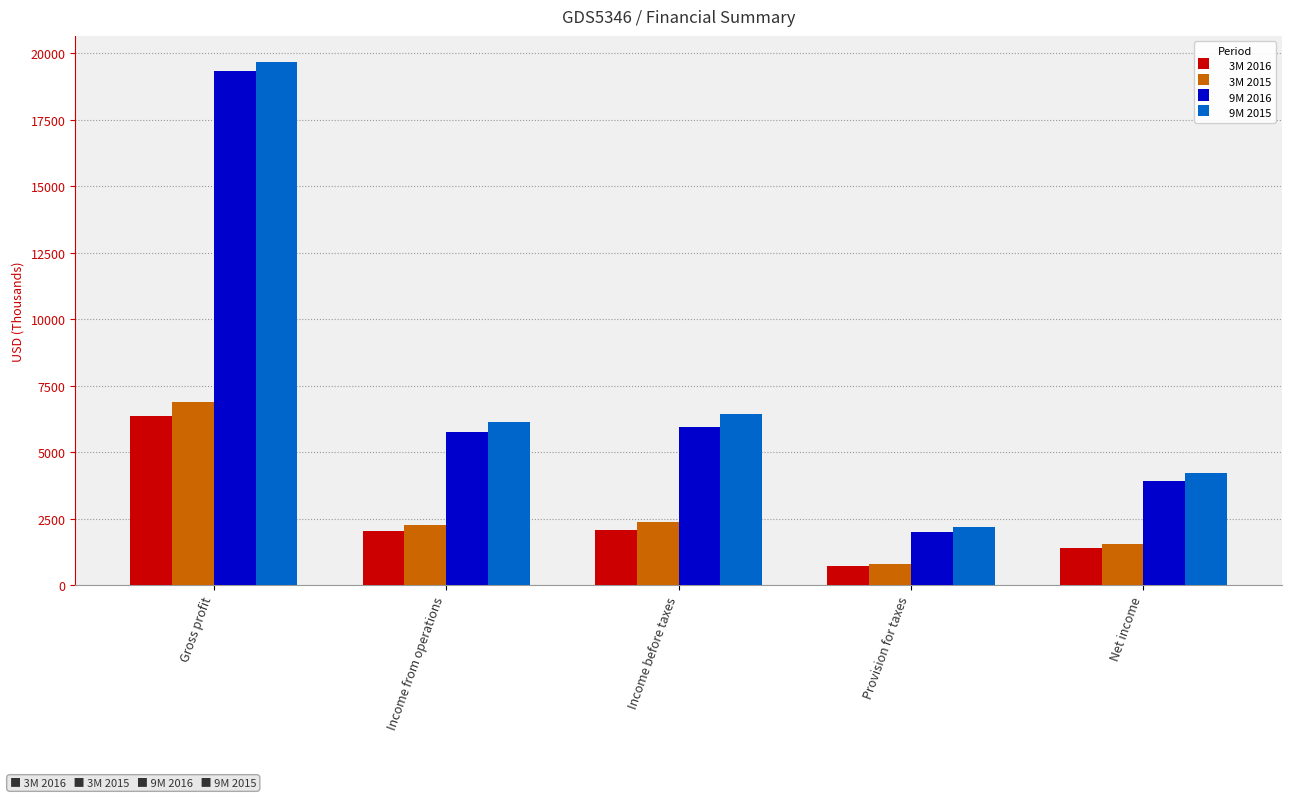

What is the maximum value for 9M 2015?

19662